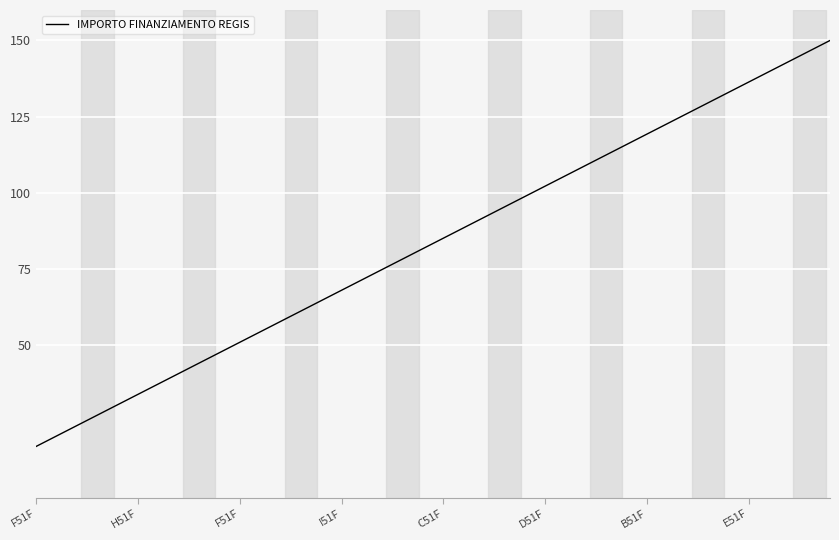

What is the difference between the maximum and minimum values?

133.2